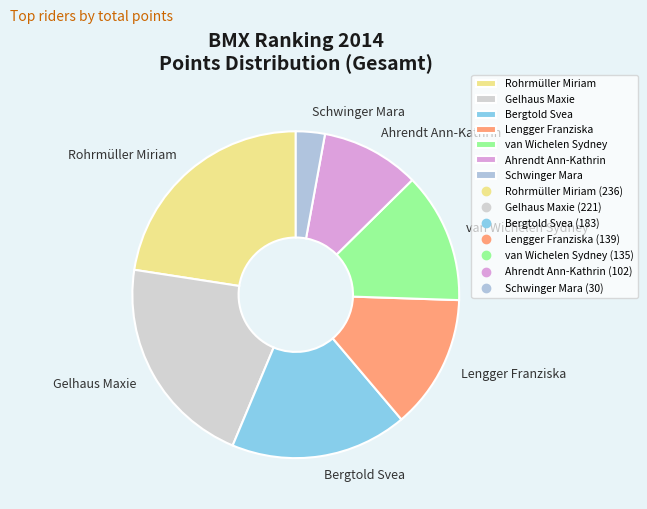

Is it true that Bergtold Svea is 17% of the pie?

True